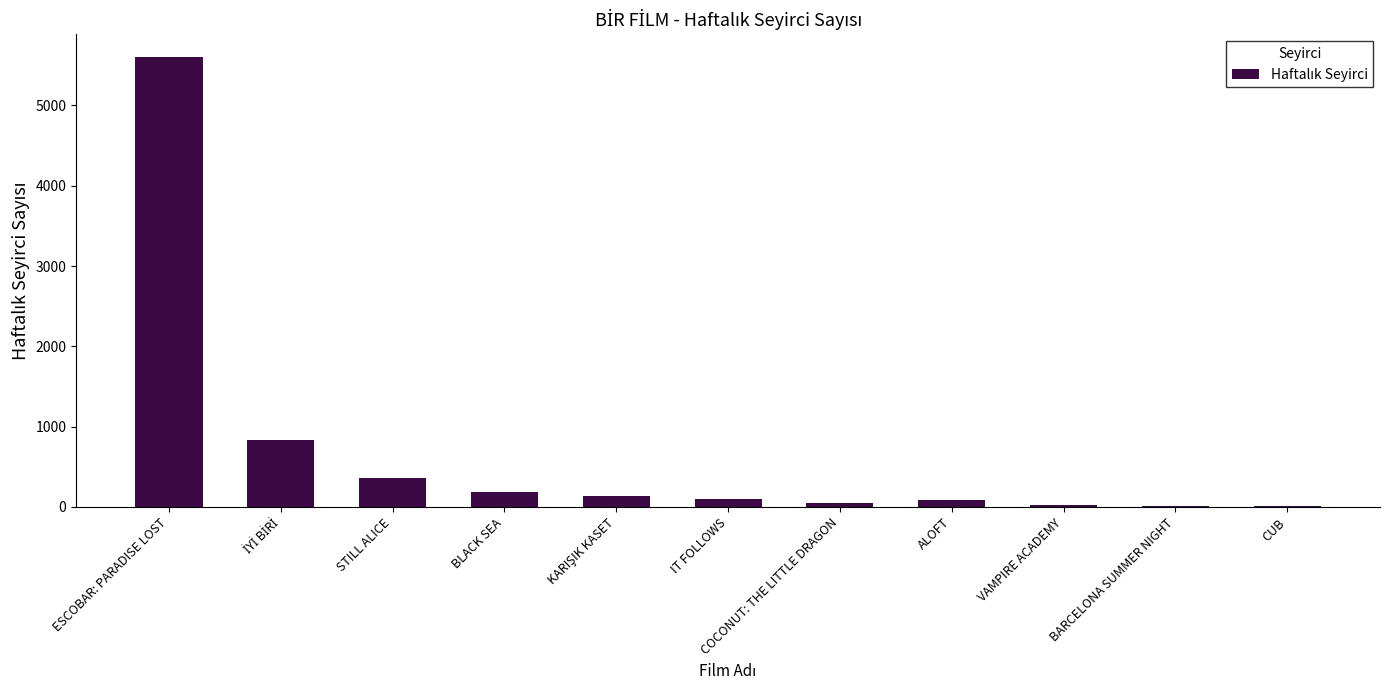

What is the maximum value shown in the chart?

5607